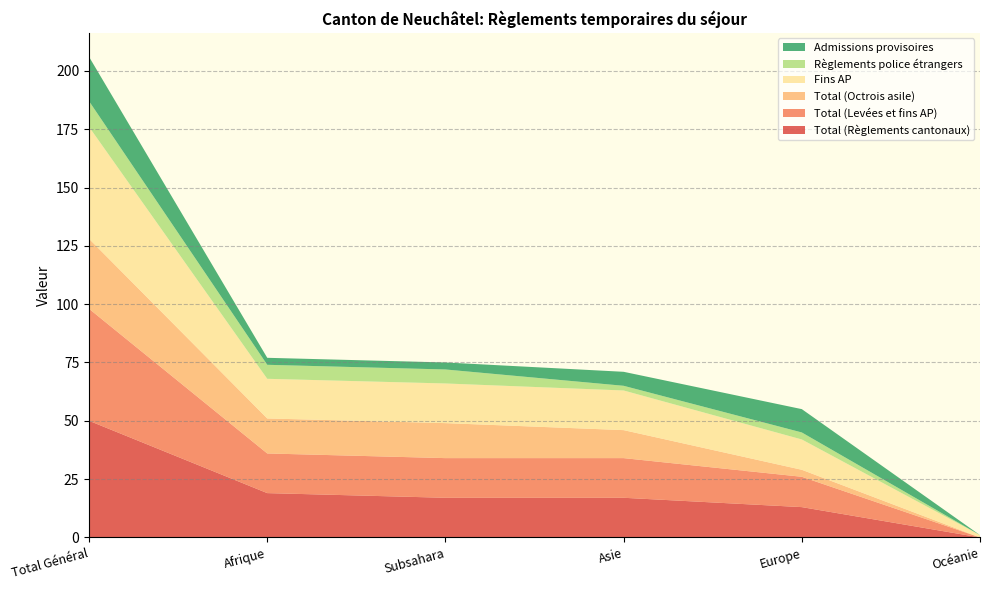

Reading left to right, extract all data points from this chart.

Total (Règlements cantonaux): 50	19	17	17	13	0
Total (Levées et fins AP): 48	17	17	17	13	0
Total (Octrois asile): 30	15	15	12	3	0
Fins AP: 48	17	17	17	13	1
Règlements police étrangers: 11	6	6	2	3	0
Admissions provisoires: 19	3	3	6	10	0